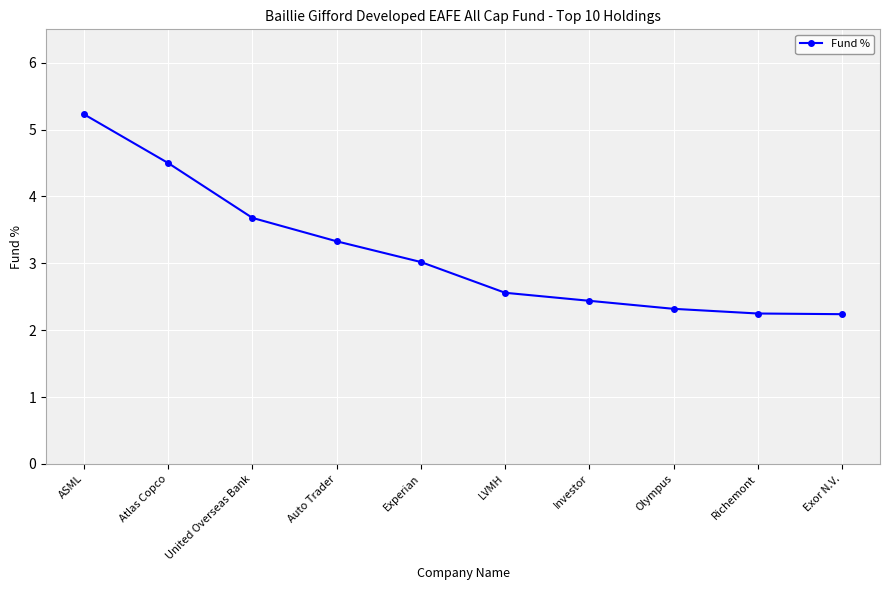

What position from the left is Exor N.V.?

10